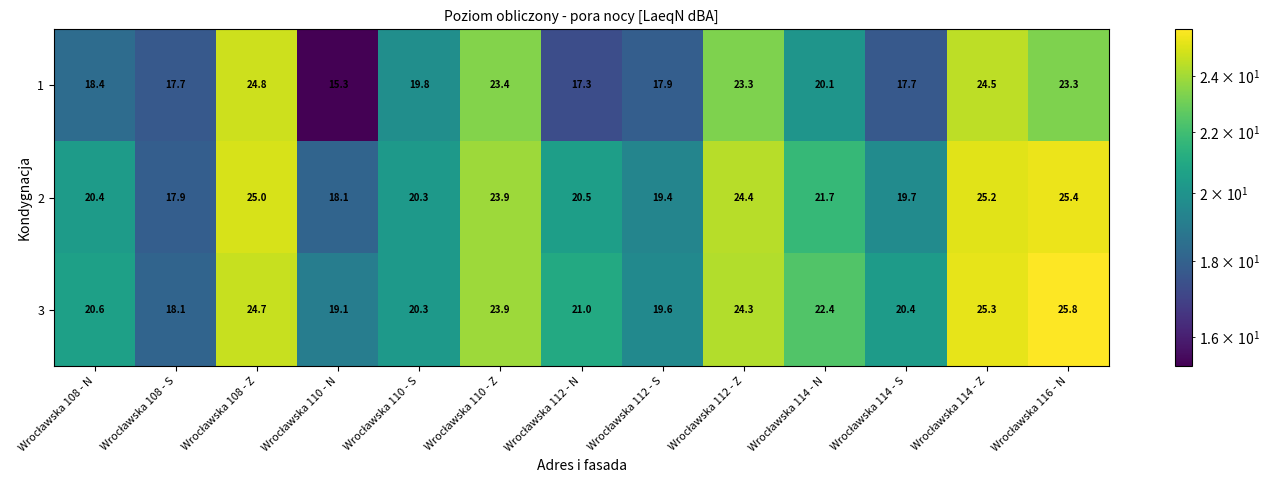

Rank the series by their maximum value, from highest to lowest.

3, 2, 1